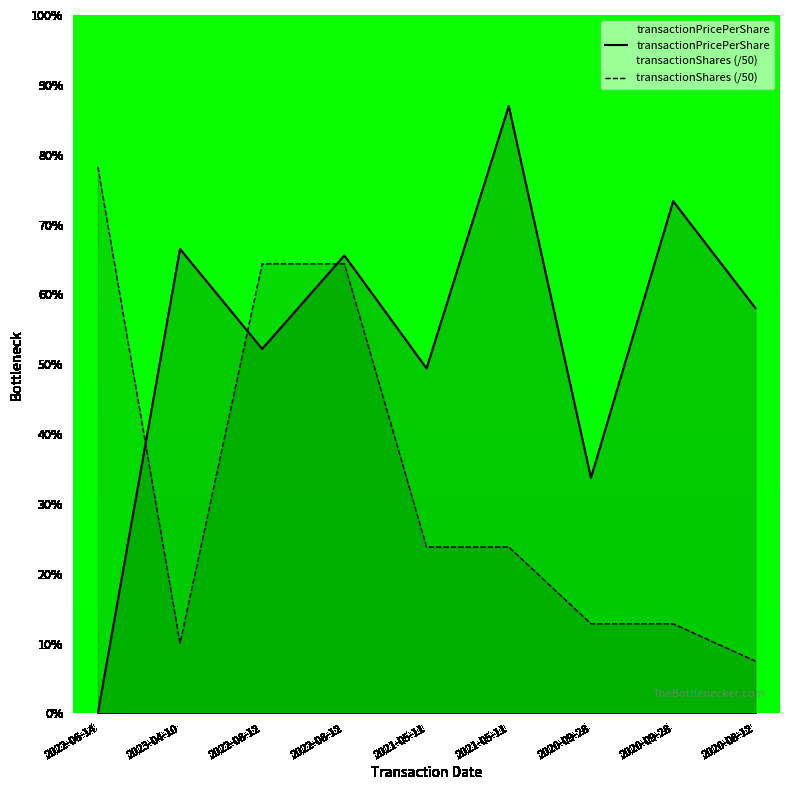

How many interior local valleys does the transactionPricePerShare series have?

3